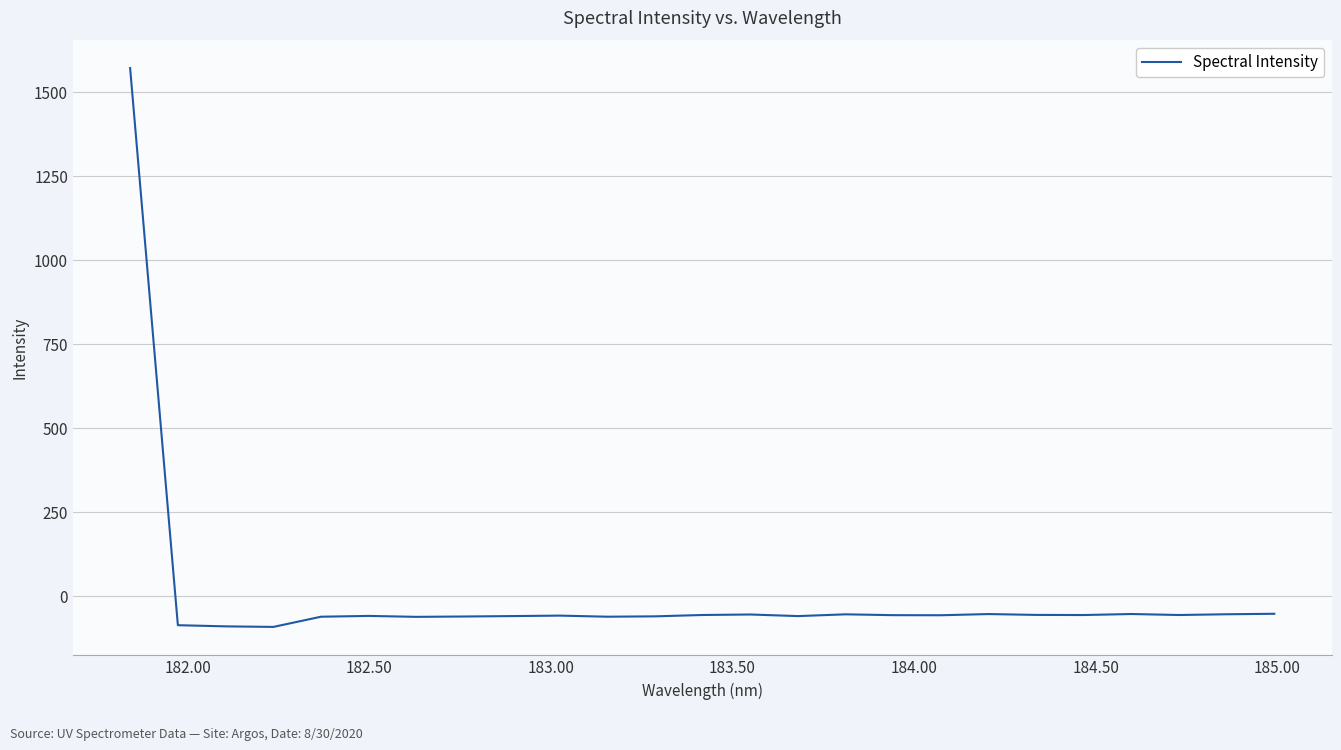

What is the greatest value displayed?

1571.2